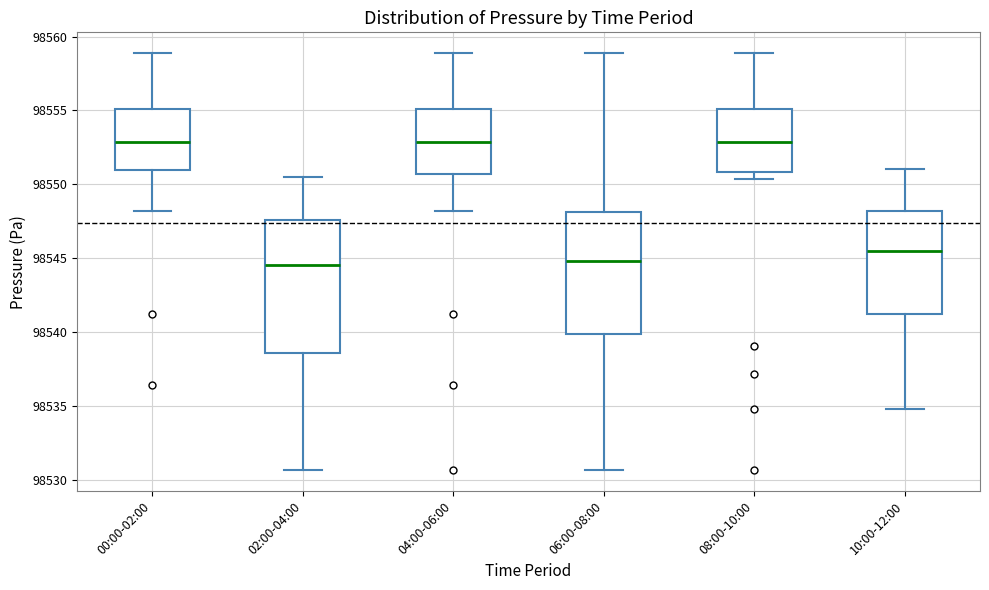

Comparing the boxes themselves (not the whiskers), which one is the tallest?

02:00-04:00